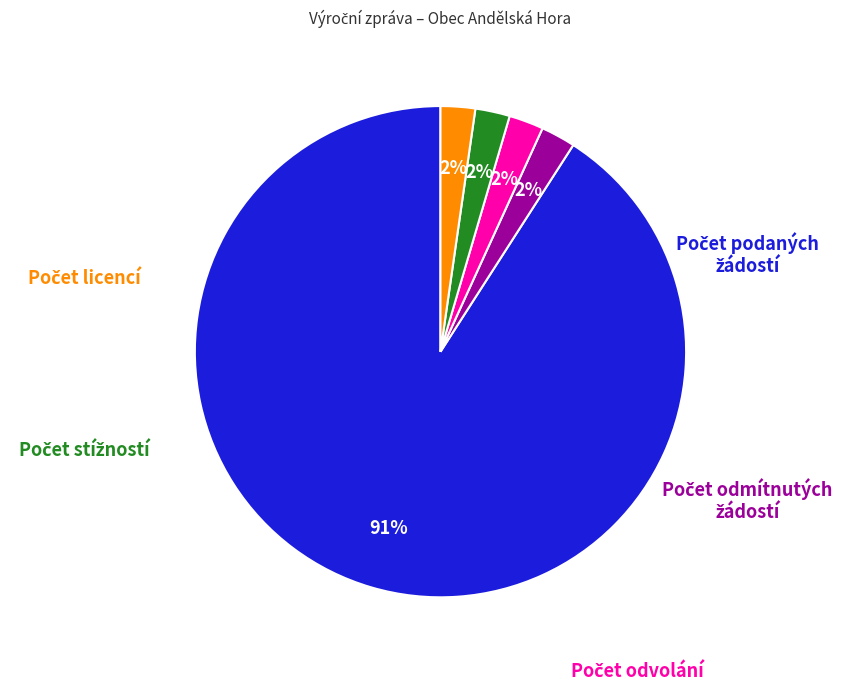

To the nearest percent, what is the average slice percentage?

20%